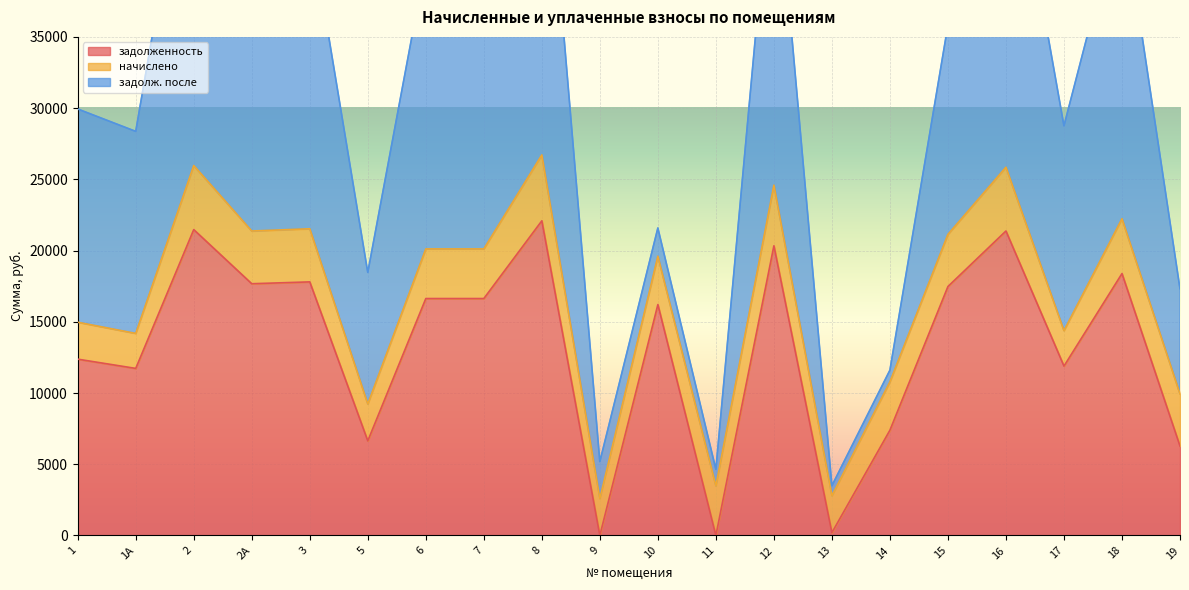

True or false: задолженность has more than 2 interior local peaks.

True